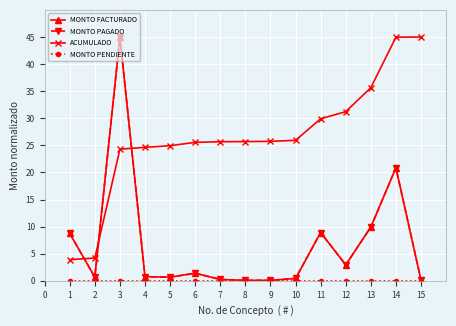

Does the chart have visible grid lines?

Yes